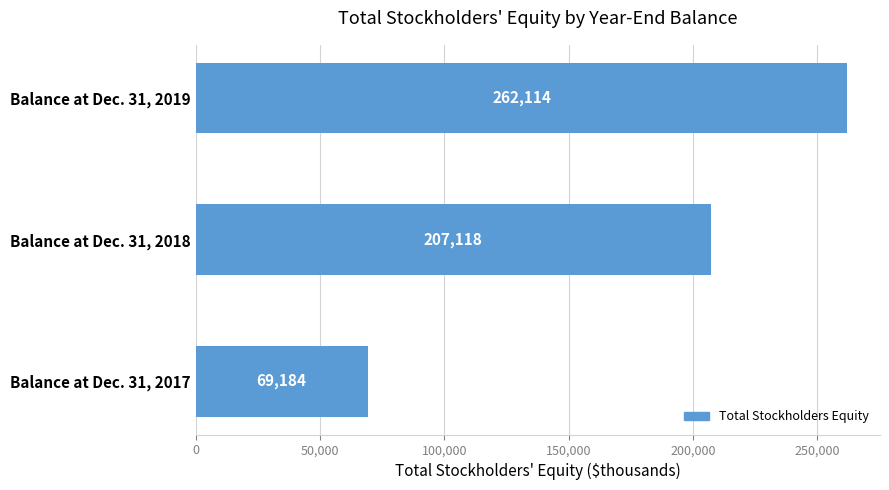

How many data points are less than 207118?

1